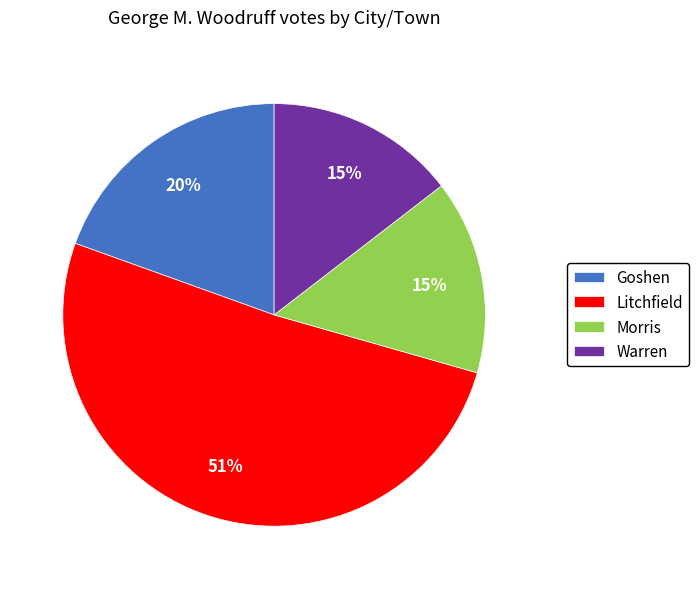

Combined, do Litchfield and Morris account for over 50%?

Yes